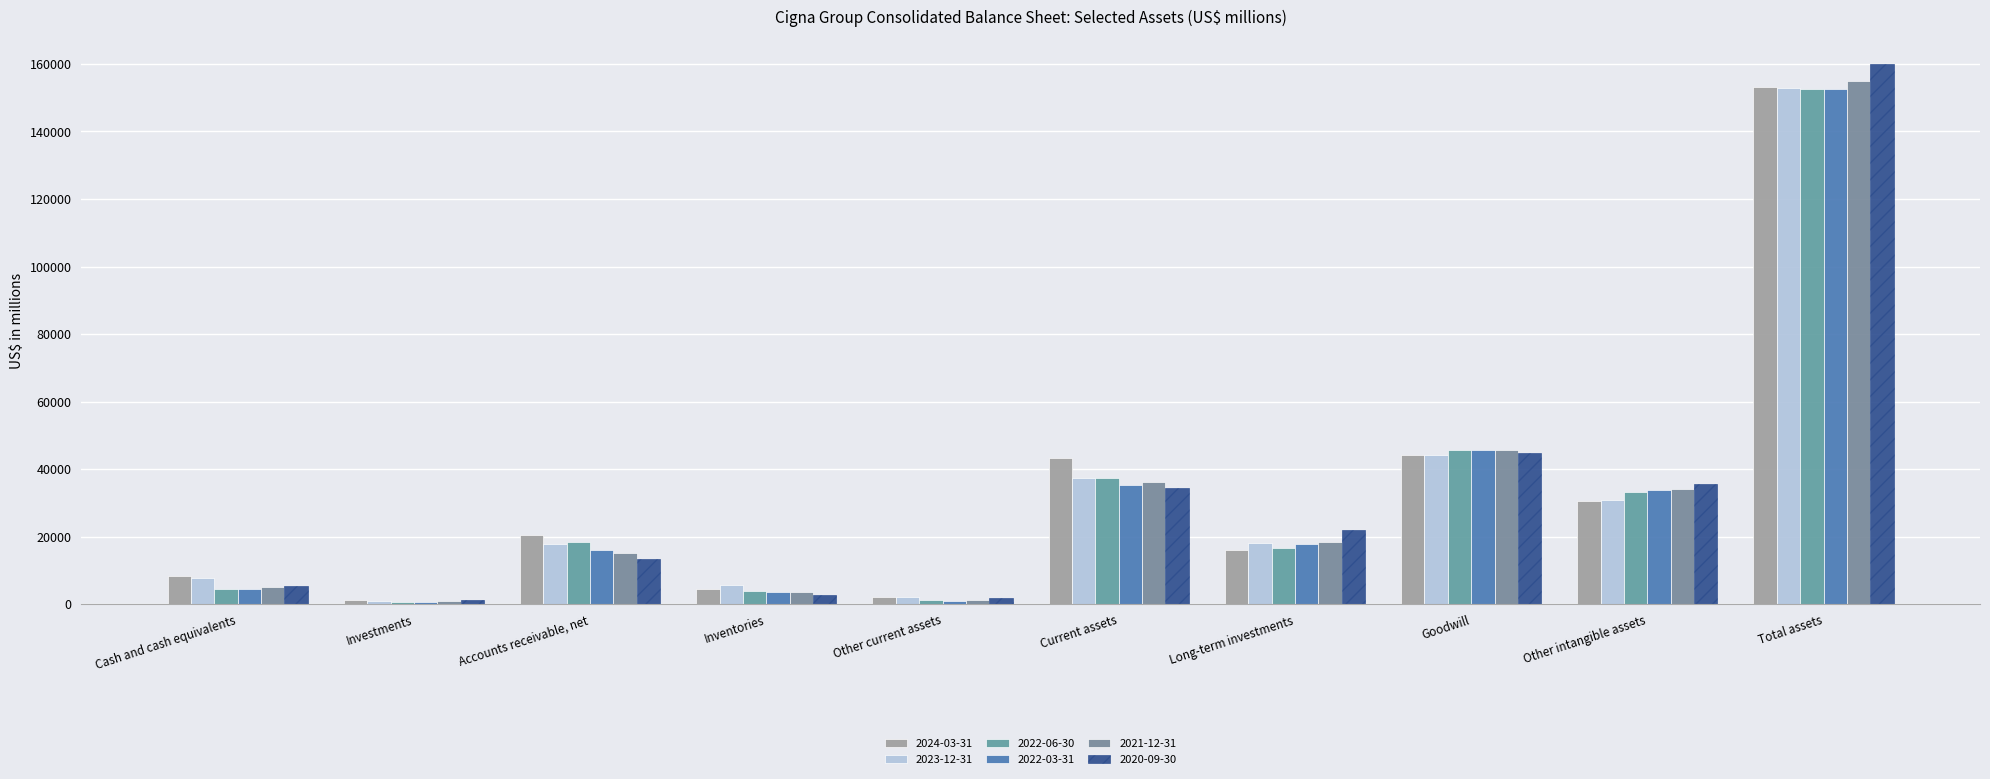

What is the sum of all 2021-12-31 values?

315451